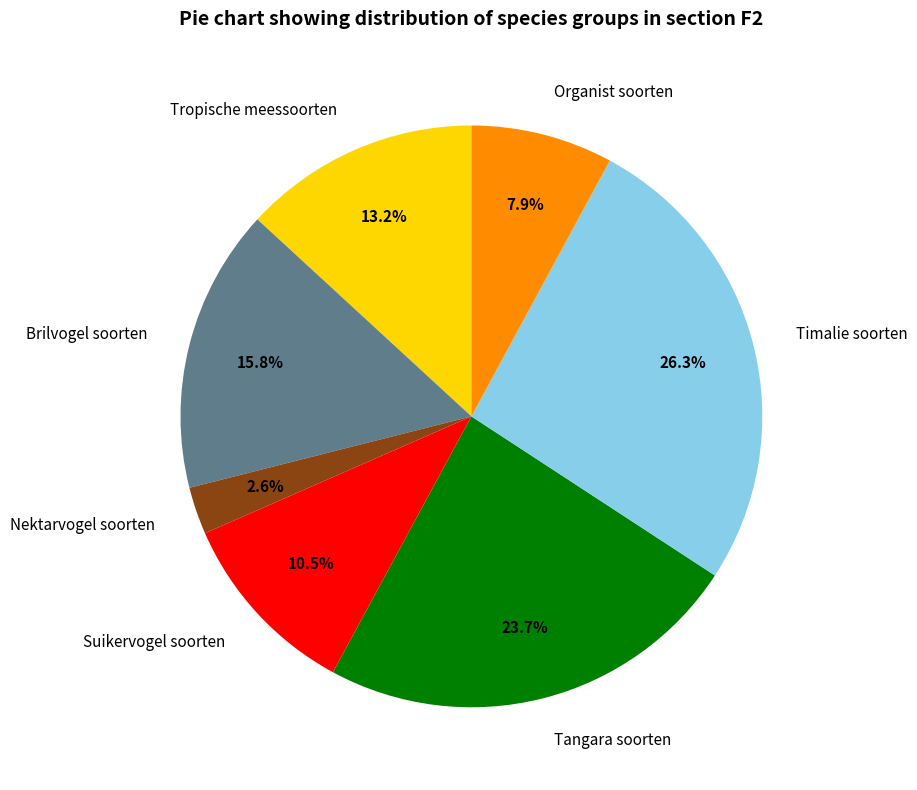

Count the number of slices in the pie.

7